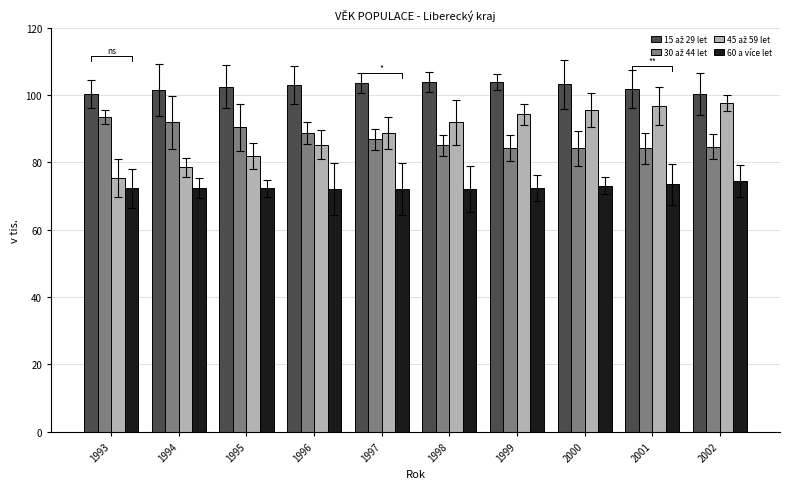

Reading left to right, what are all the values shown in this chart?

15 až 29 let: 100.2	101.6	102.4	103.0	103.5	103.9	103.9	103.1	101.8	100.4
30 až 44 let: 93.4	91.9	90.4	88.6	86.8	85.0	84.2	84.1	84.1	84.6
45 až 59 let: 75.3	78.5	81.8	85.3	88.7	91.8	94.2	95.5	96.7	97.6
60 a více let: 72.2	72.3	72.2	72.2	72.1	72.0	72.3	73.1	73.5	74.5